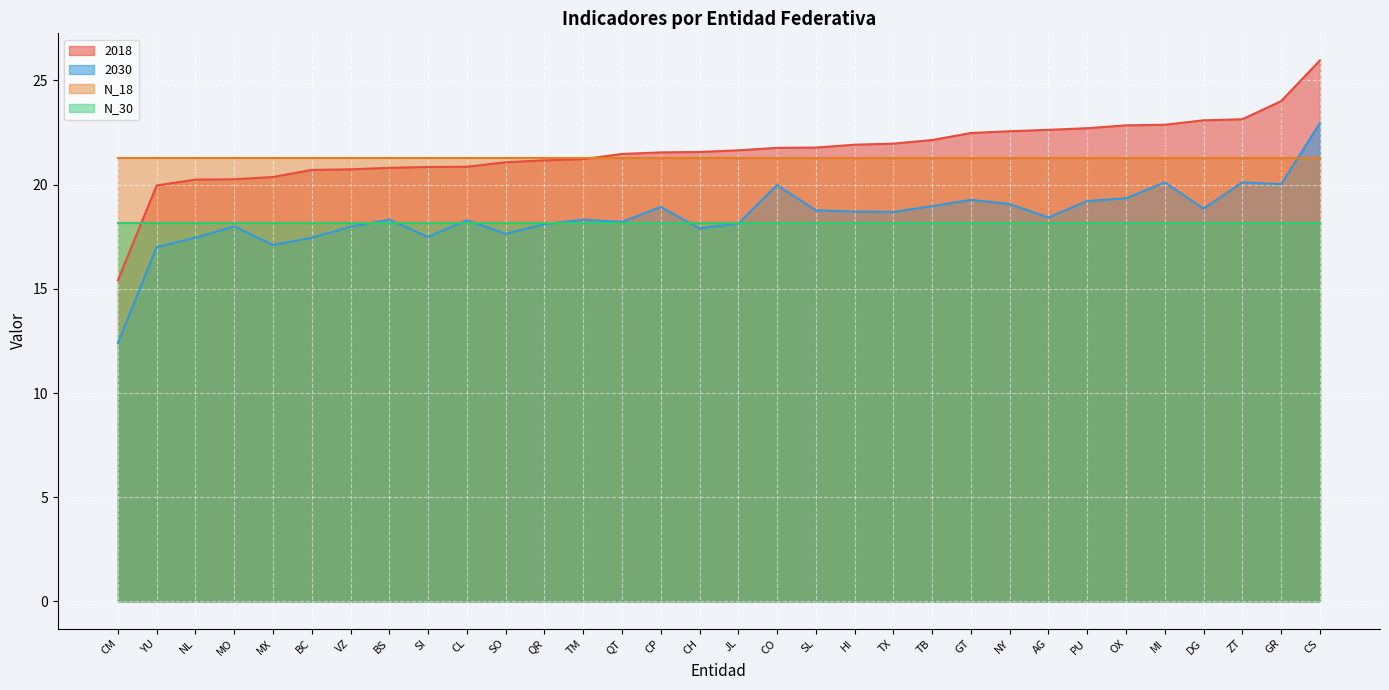

List the labels in order of 2030 value, largest first.

CS, ZT, MI, GR, CO, OX, GT, PU, NY, TB, CP, DG, SL, HI, TX, AG, BS, TM, CL, QT, JL, QR, MO, VZ, CH, SO, SI, NL, BC, MX, YU, CM